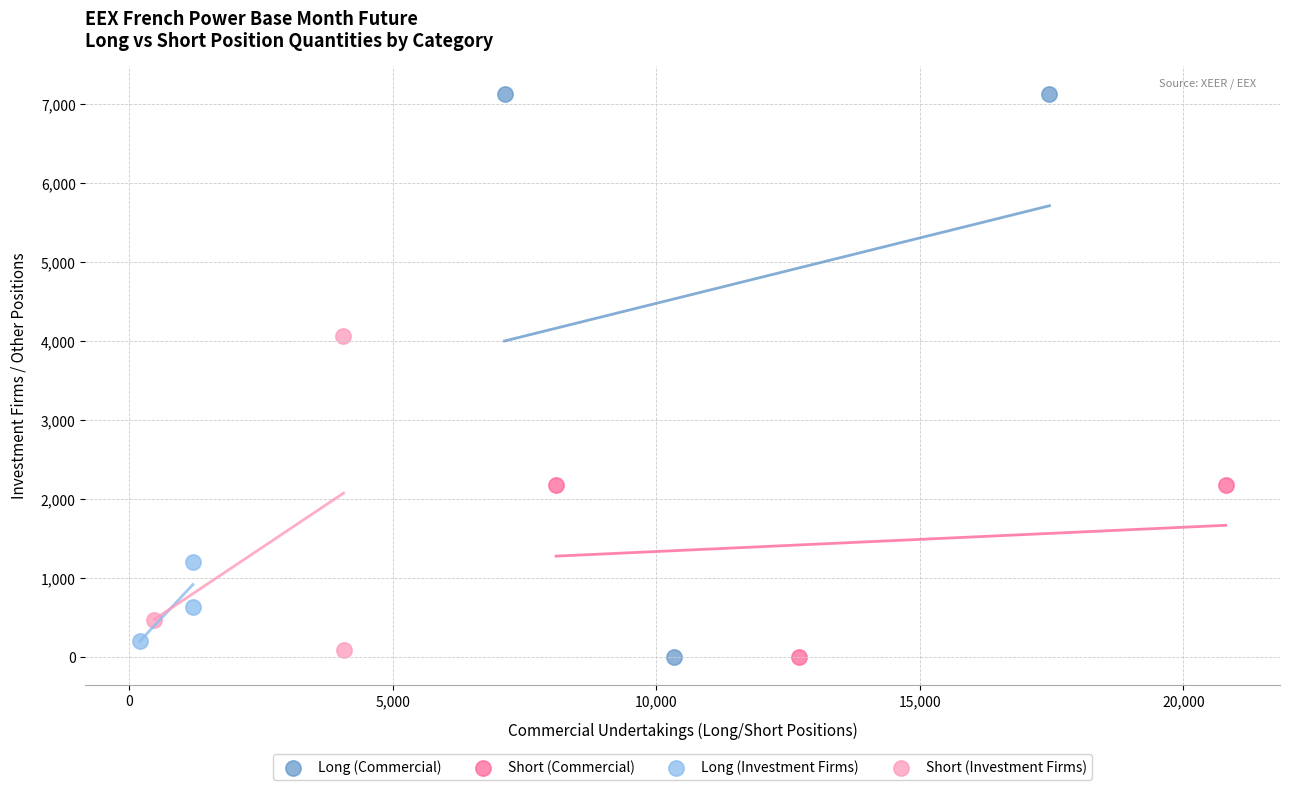

Which series reaches the maximum Y coordinate?

Long (Commercial)